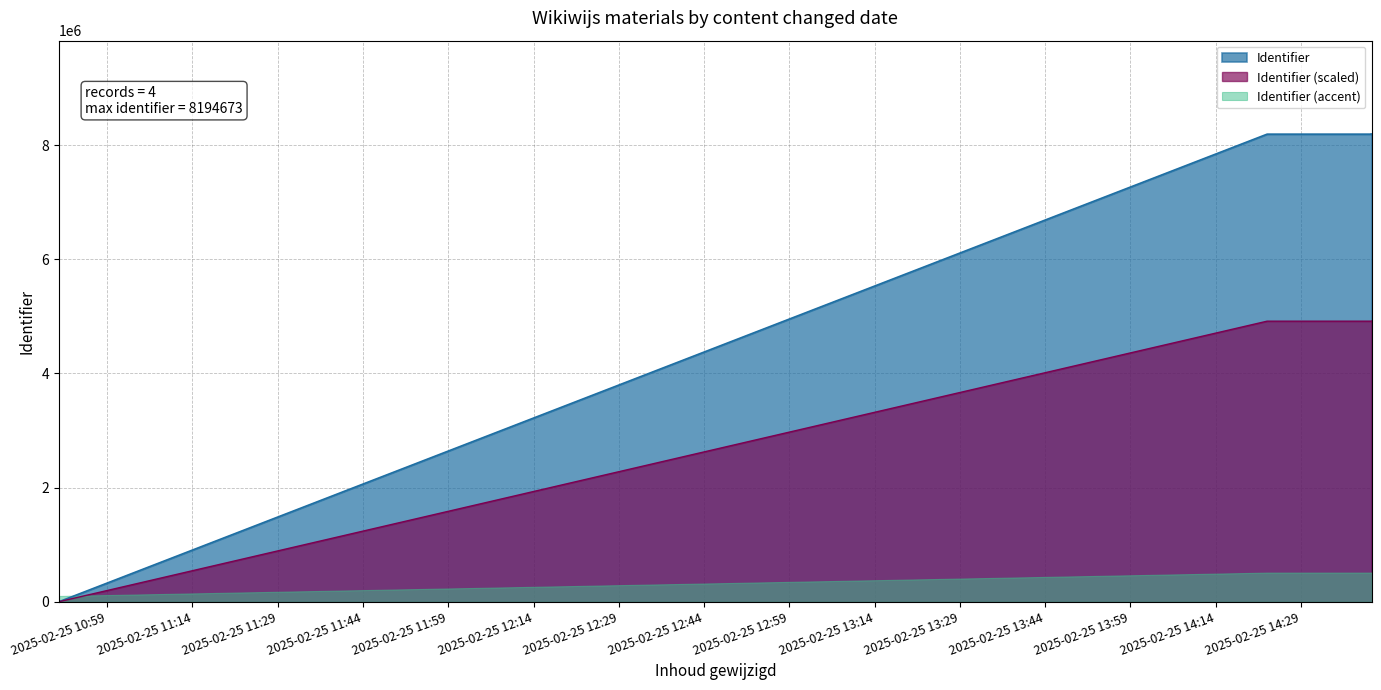

How many values are above zero?

3